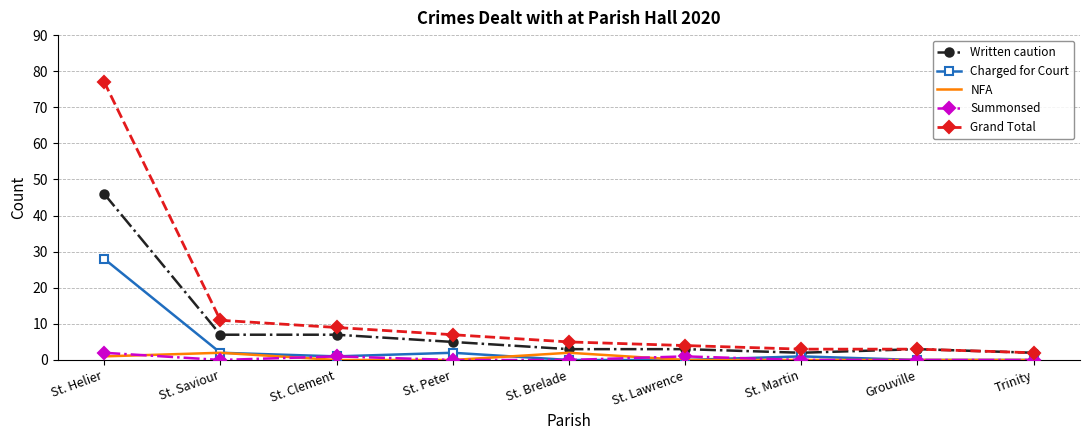

Which series changed the most between St. Helier and St. Saviour?

Grand Total